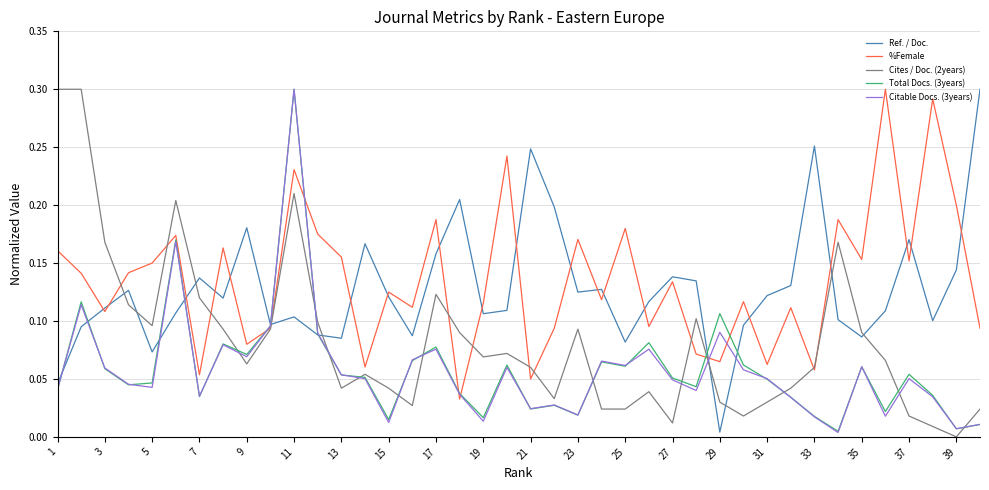

What are all the series names shown in the legend?

Ref. / Doc., %Female, Cites / Doc. (2years), Total Docs. (3years), Citable Docs. (3years)